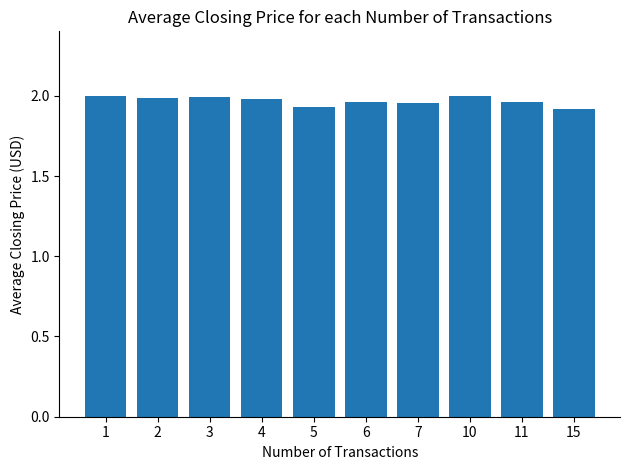

Does the chart contain stacked bars?

No